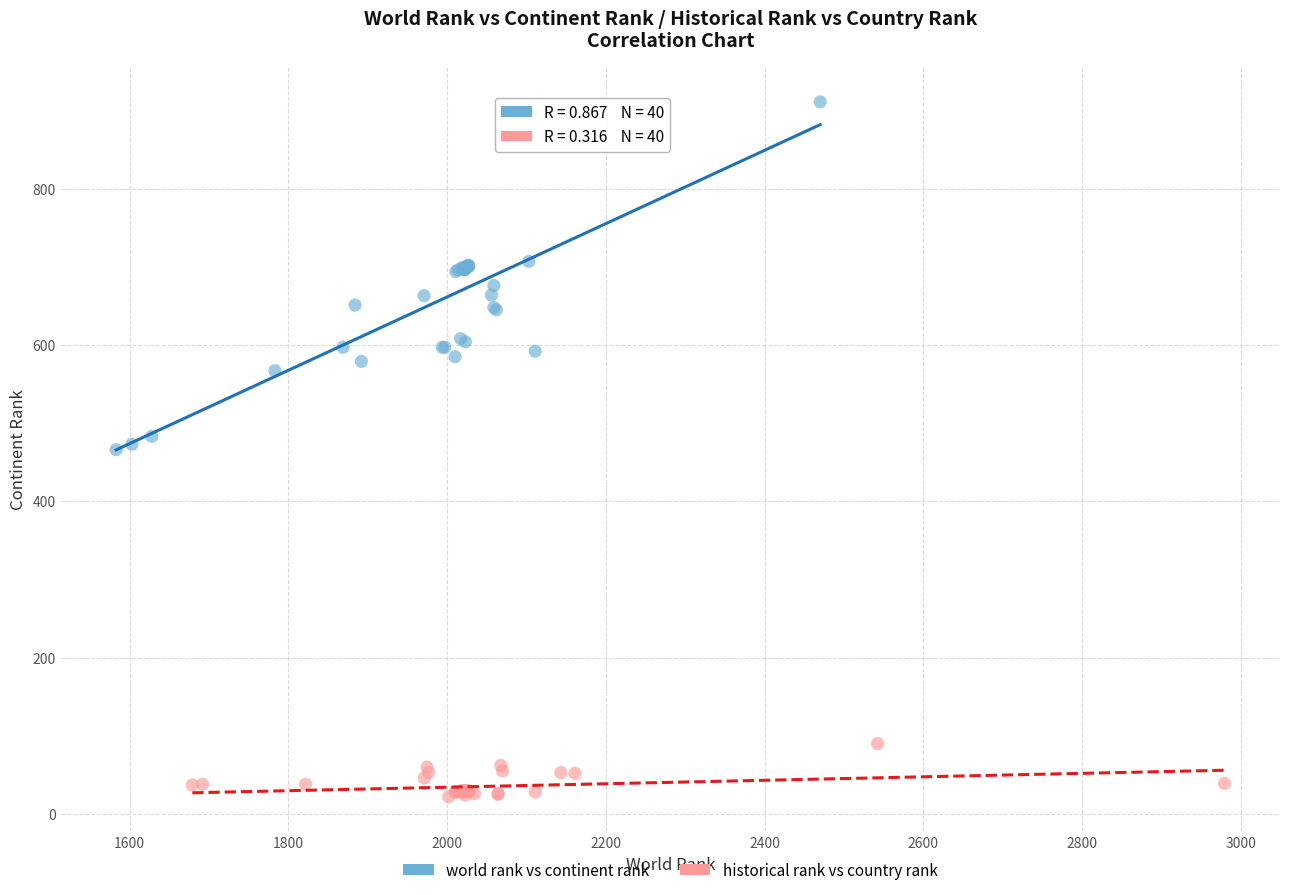

Which series contains the highest Y value?

world rank vs continent rank